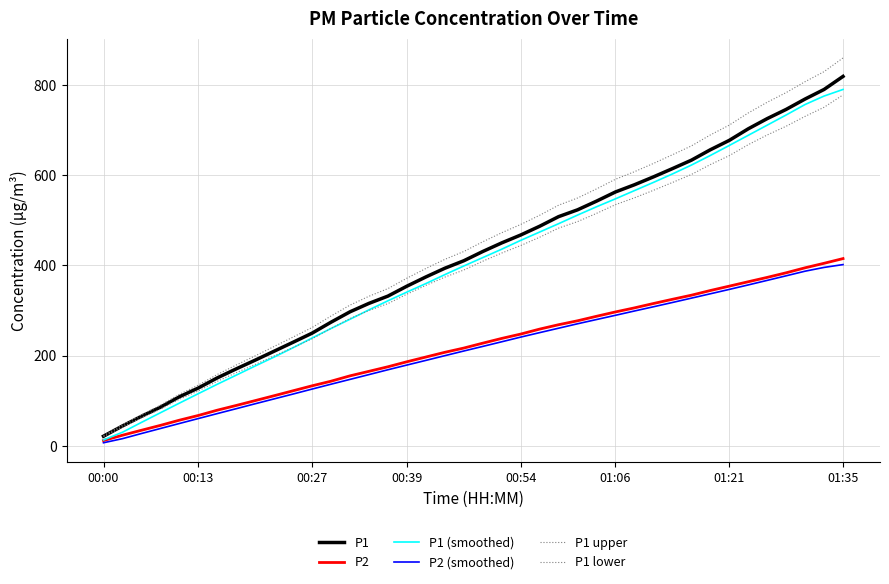

How many distinct data groups are displayed?

6